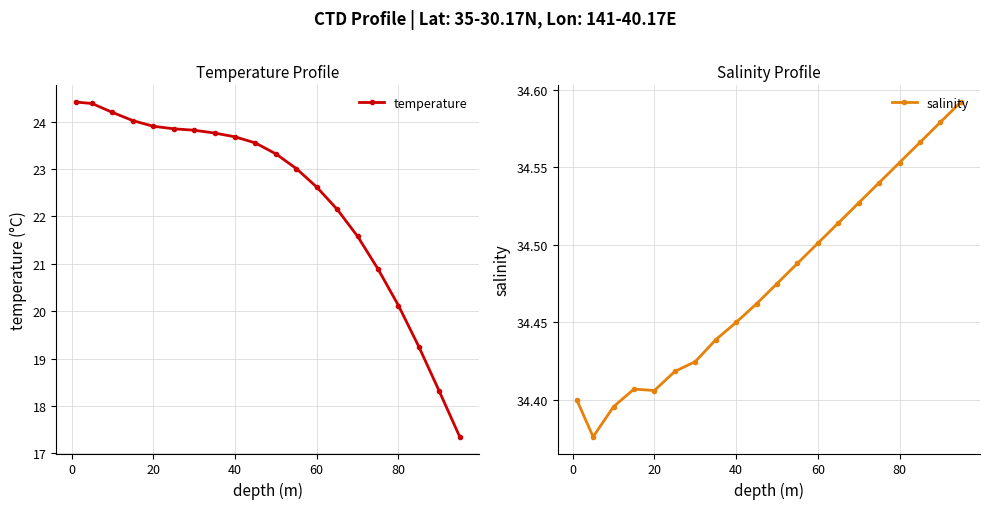

Where is temperature nearest to the value 20?

80